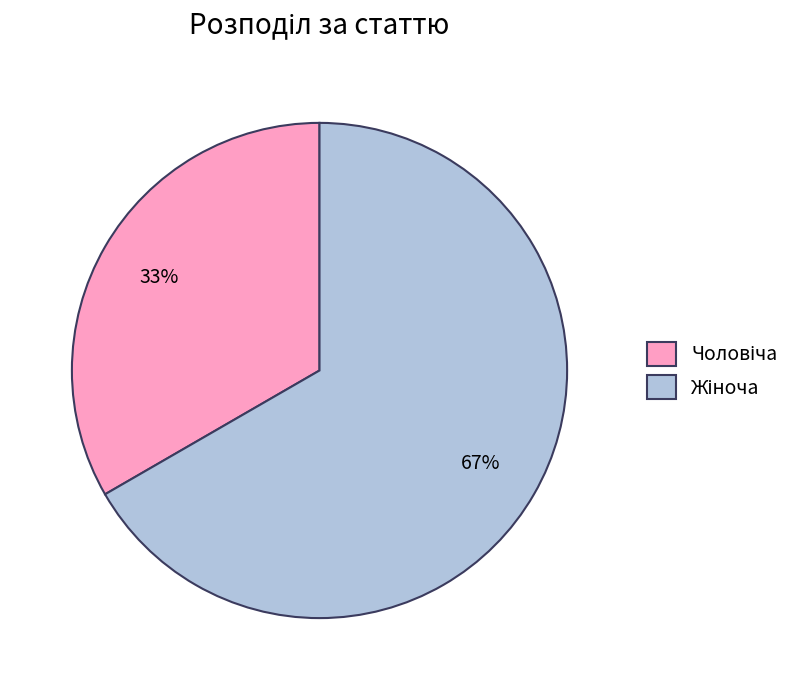

To the nearest percent, what is the average slice percentage?

50%